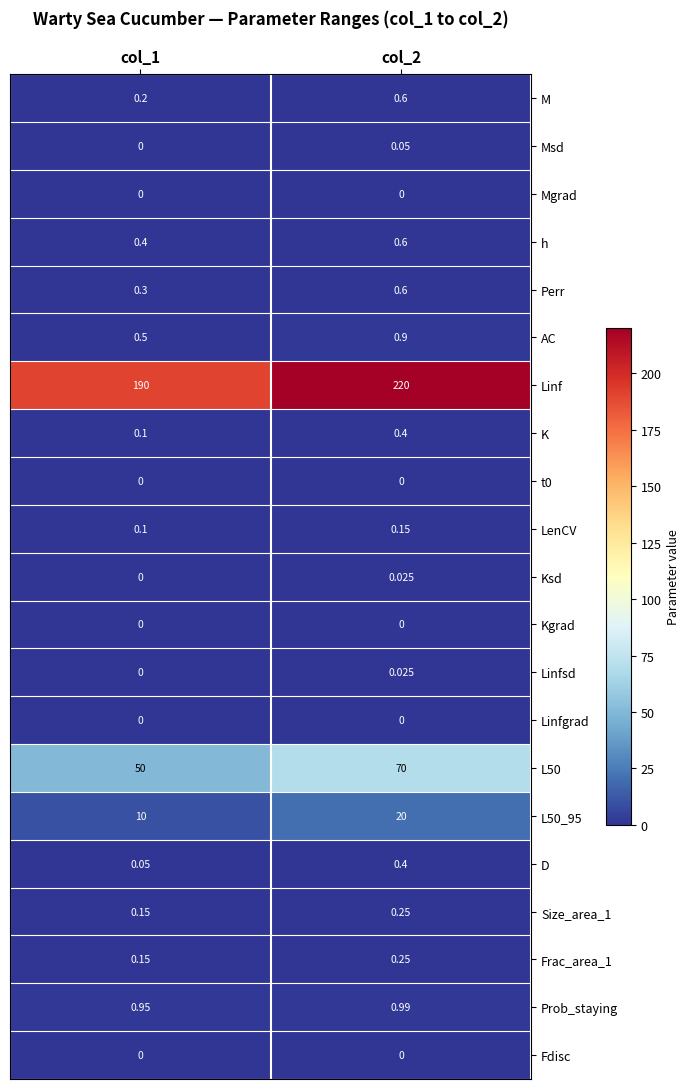

Is the value of K at col_2 greater than the value of Mgrad at col_2?

Yes